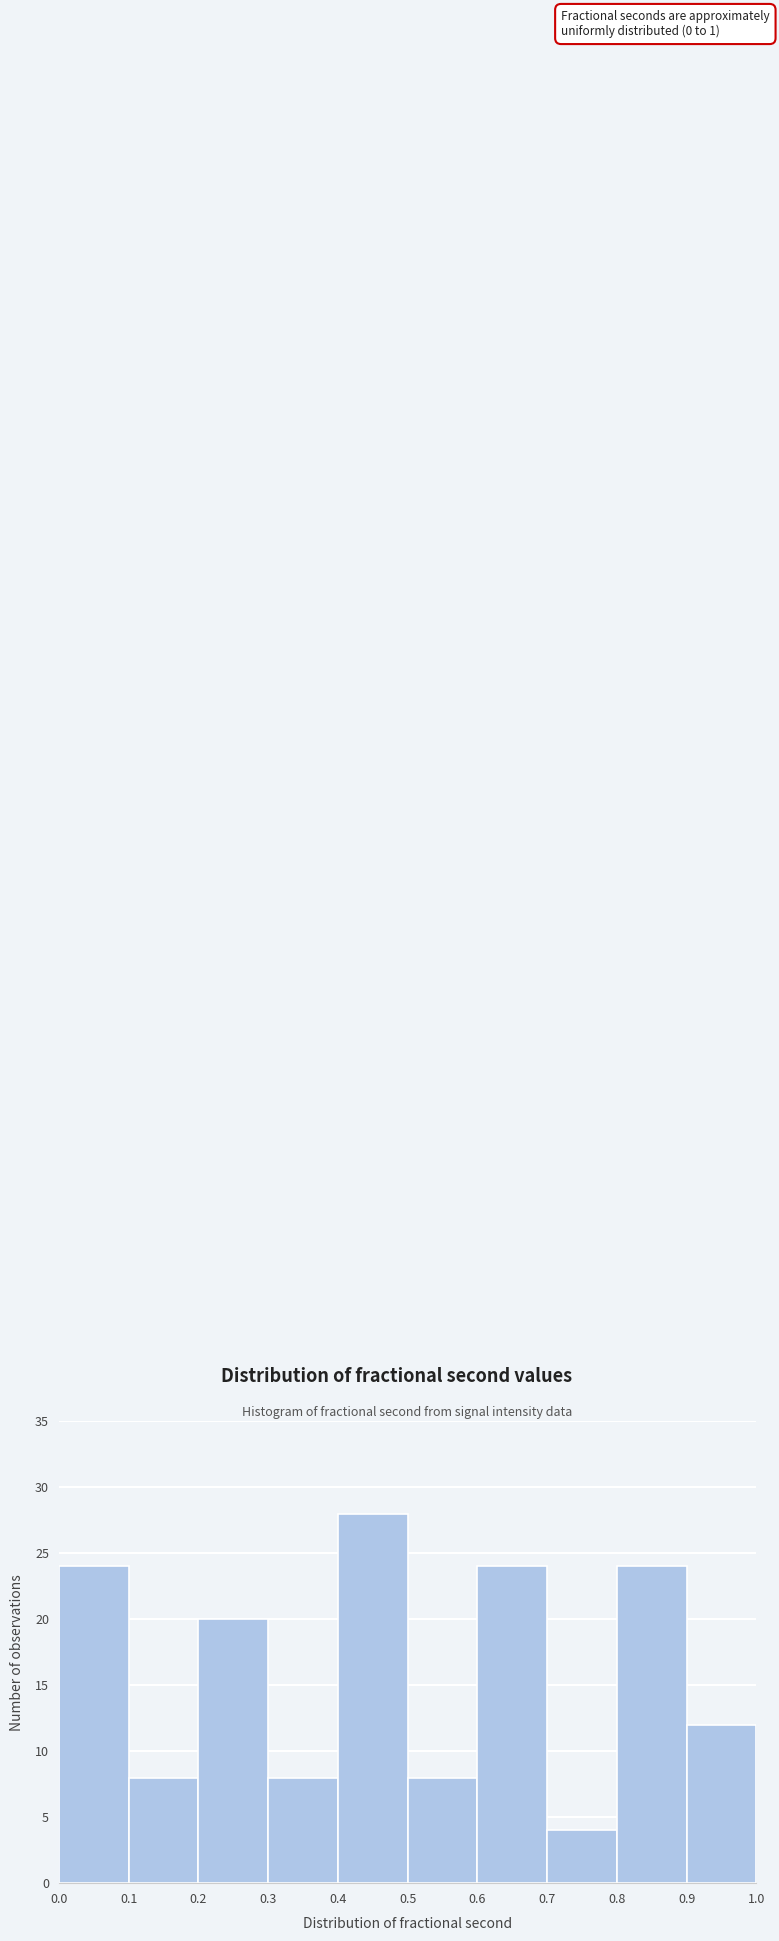

Over which range of the x-axis is the bar tallest?

0.4 to 0.5